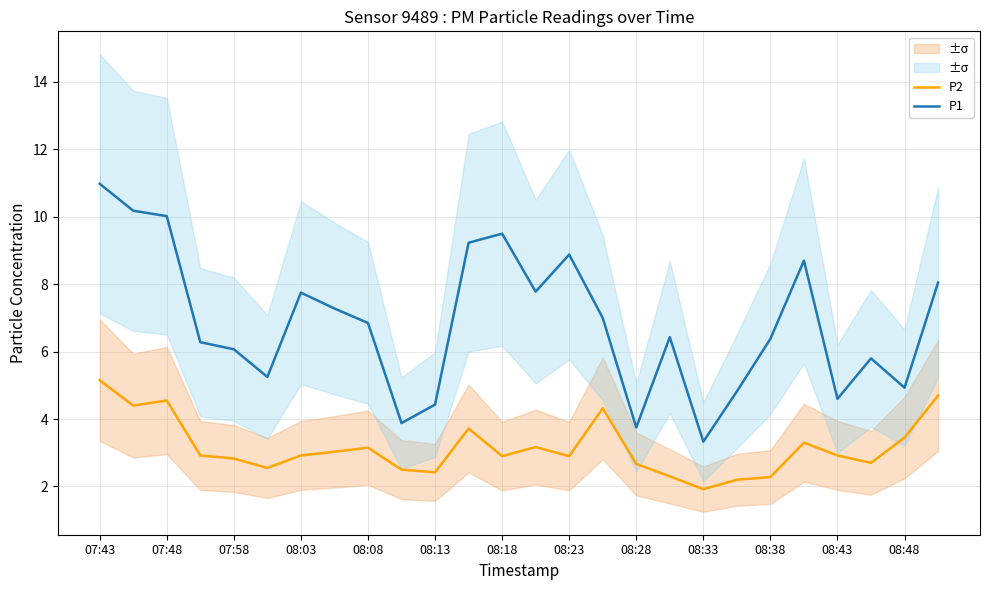

Where is P1 nearest to the value 7?

15